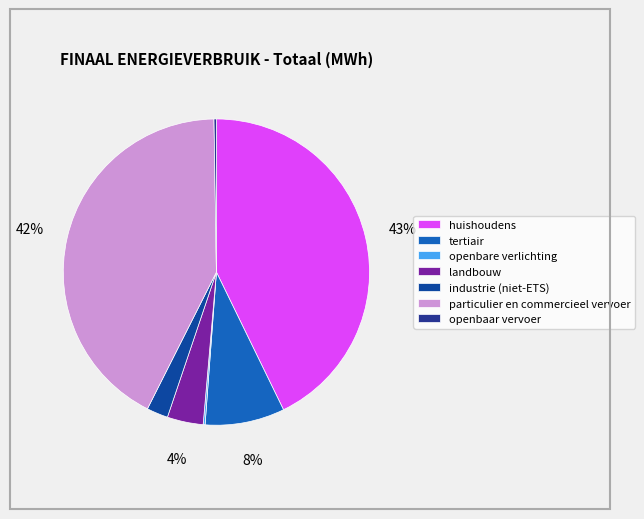

Which category has the biggest portion of the pie?

huishoudens